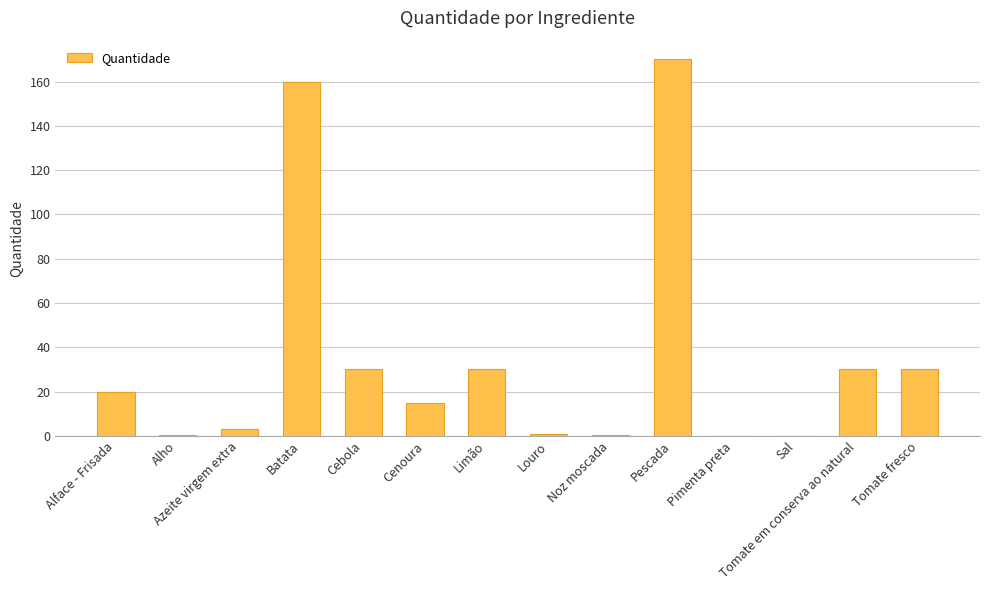

The value at Noz moscada is 0.5. True or false?

True